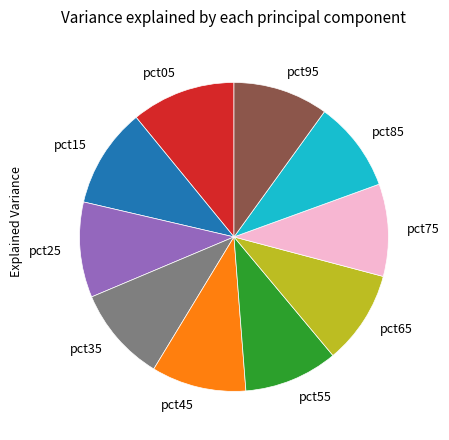

Is the sum of pct15 and pct55 greater than half?

No